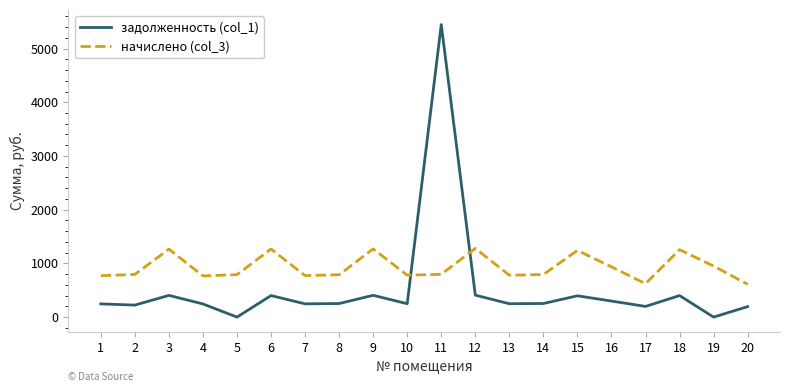

Is it true that задолженность (col_1) equals 622.6 at 6?

False